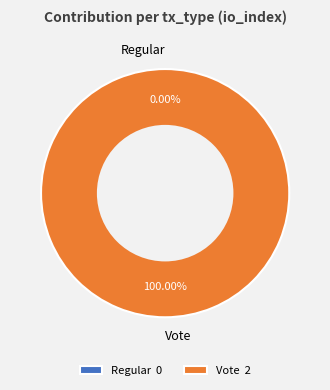

To the nearest percent, what percentage of the pie is Vote?

100%